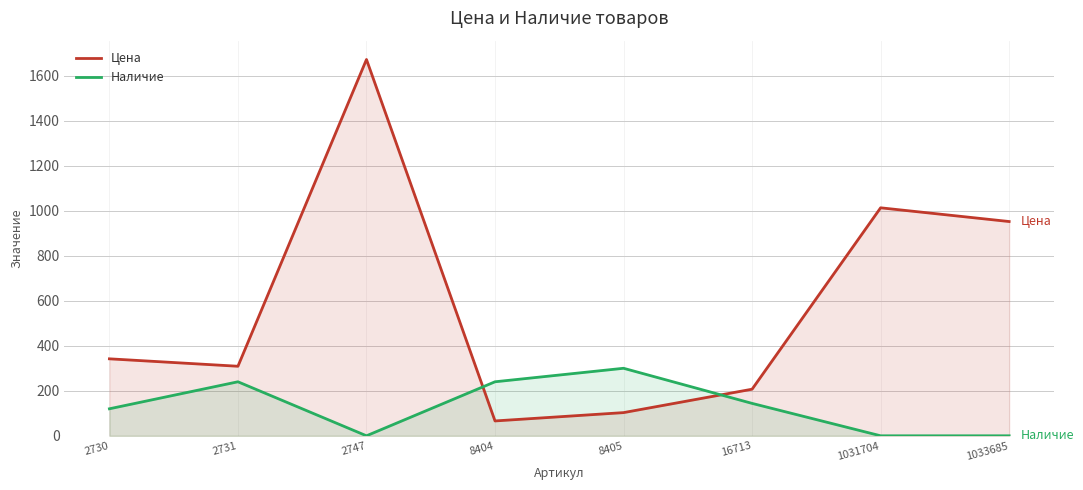

At 1033685, list the series in order from largest to smallest.

Цена, Наличие